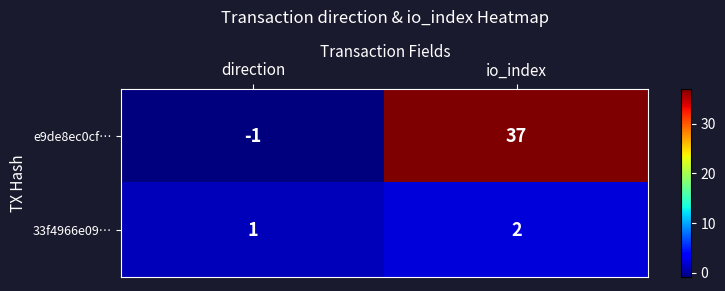

Reading left to right, transcribe all the data shown in this chart.

e9de8ec0cf…: -1	37
33f4966e09…: 1	2